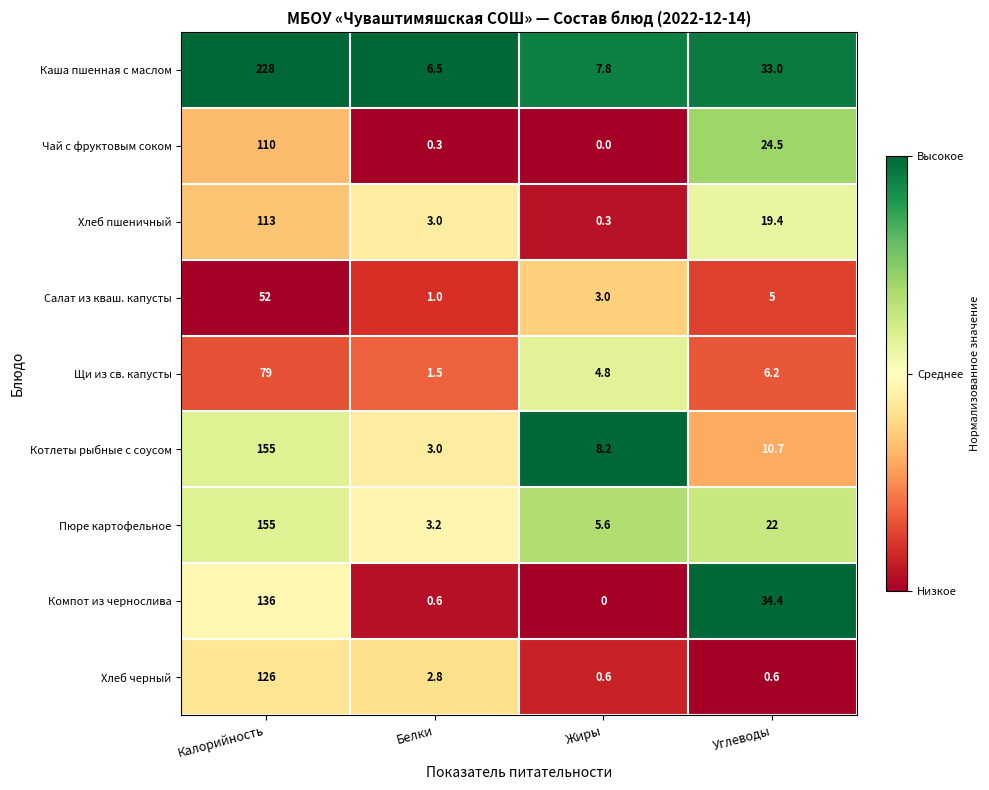

Is it true that Пюре картофельное equals 97.5 at Калорийность?

False